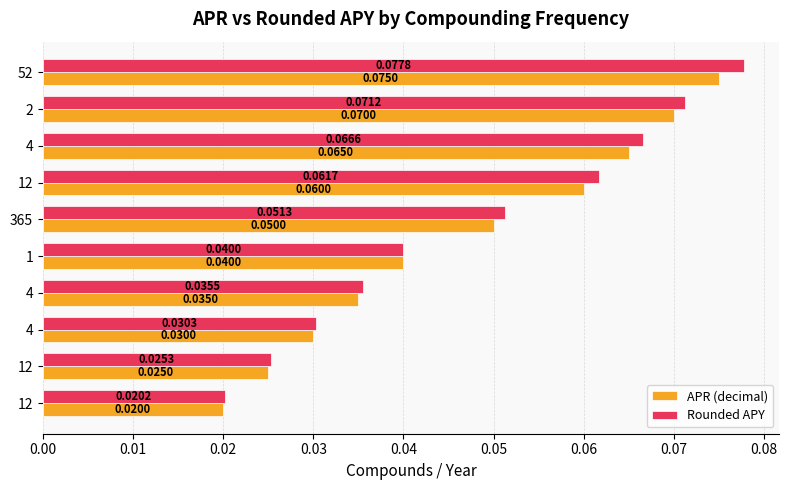

List the series in order of their peak value, highest first.

Rounded APY, APR (decimal)